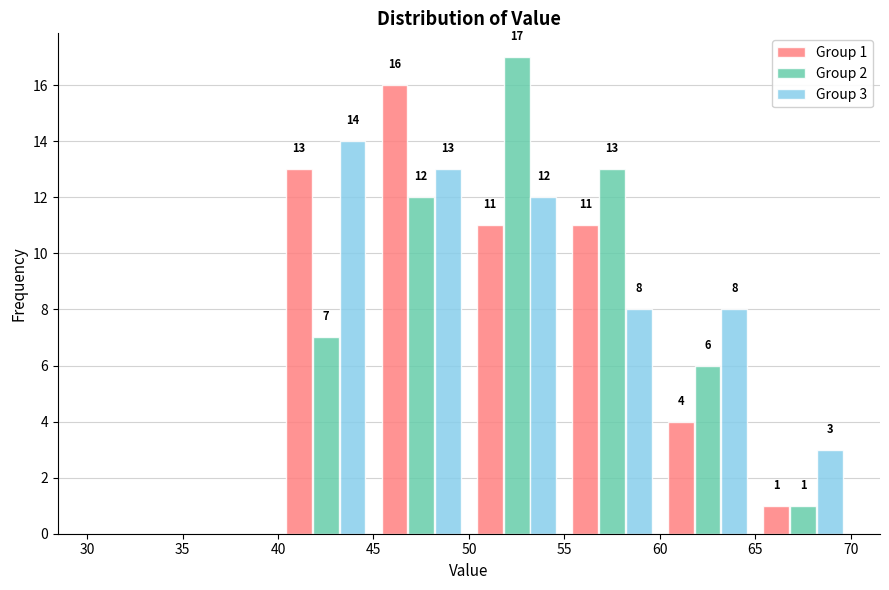

In the Group 2 series, which range on the x-axis has the tallest bar?

50 to 55